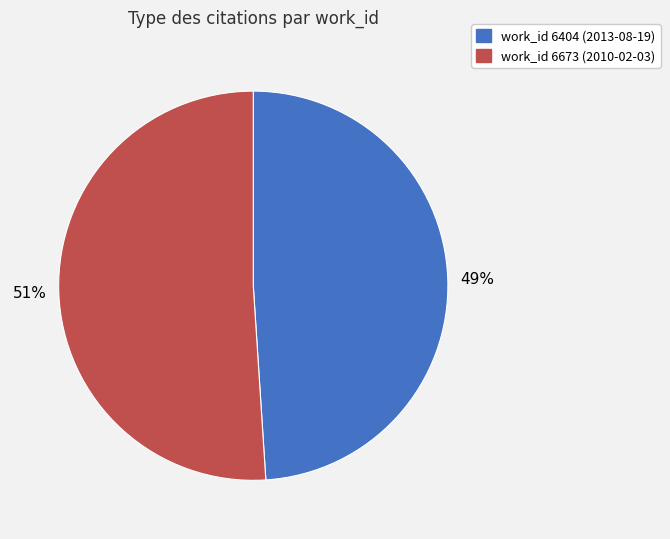

To the nearest percent, what is the difference between the largest and smallest slice percentages?

2%